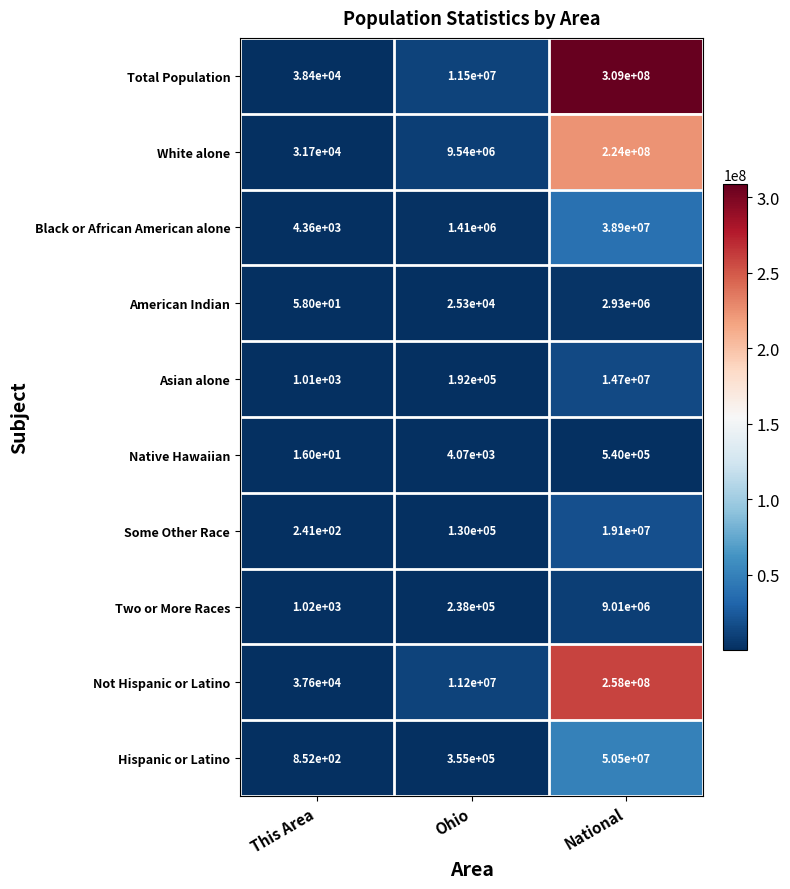

List the series in order of their peak value, lowest first.

Native Hawaiian, American Indian, Two or More Races, Asian alone, Some Other Race, Black or African American alone, Hispanic or Latino, White alone, Not Hispanic or Latino, Total Population